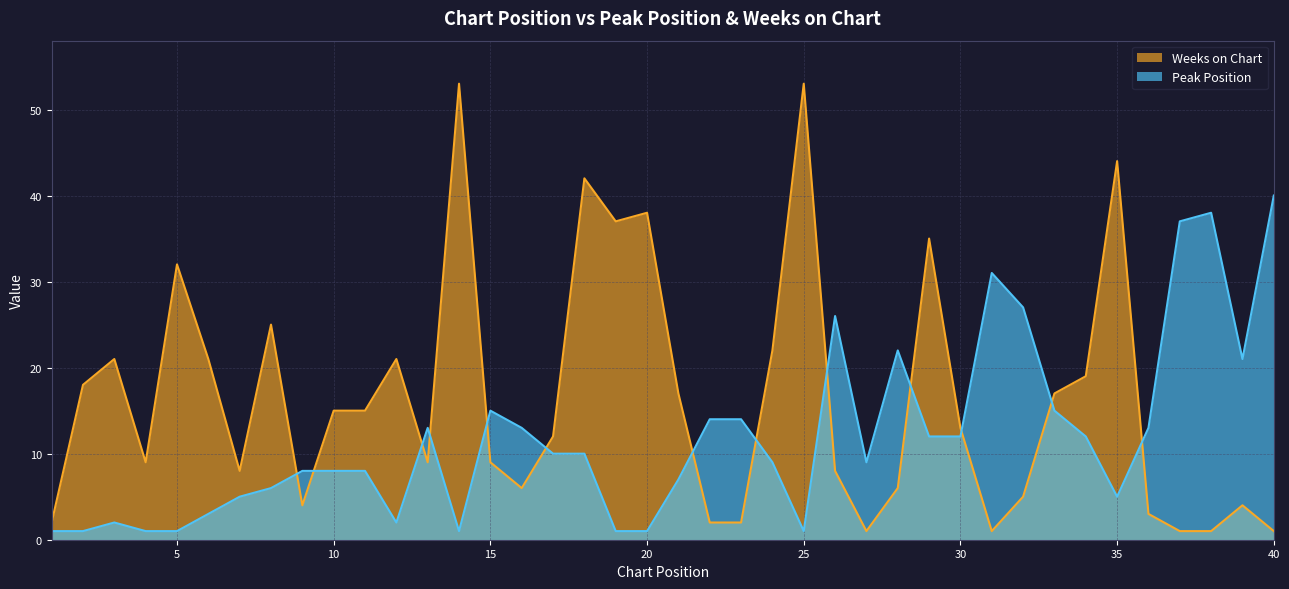

How many data points in Weeks on Chart are less than 13?

20